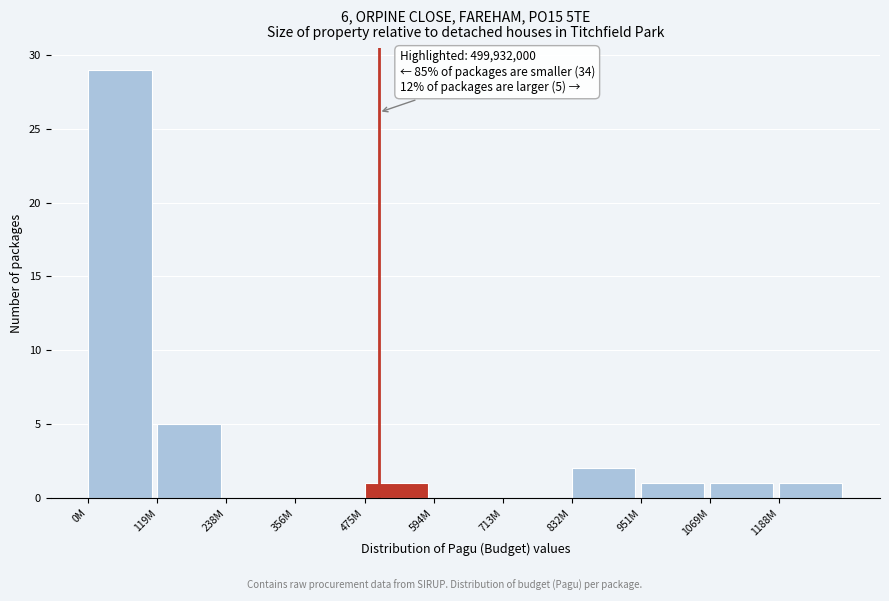

Reading left to right, what are all the values shown in this chart?

0M=29	119M=5	238M=0	356M=0	475M=1	594M=0	713M=0	832M=2	951M=1	1069M=1	1188M=1